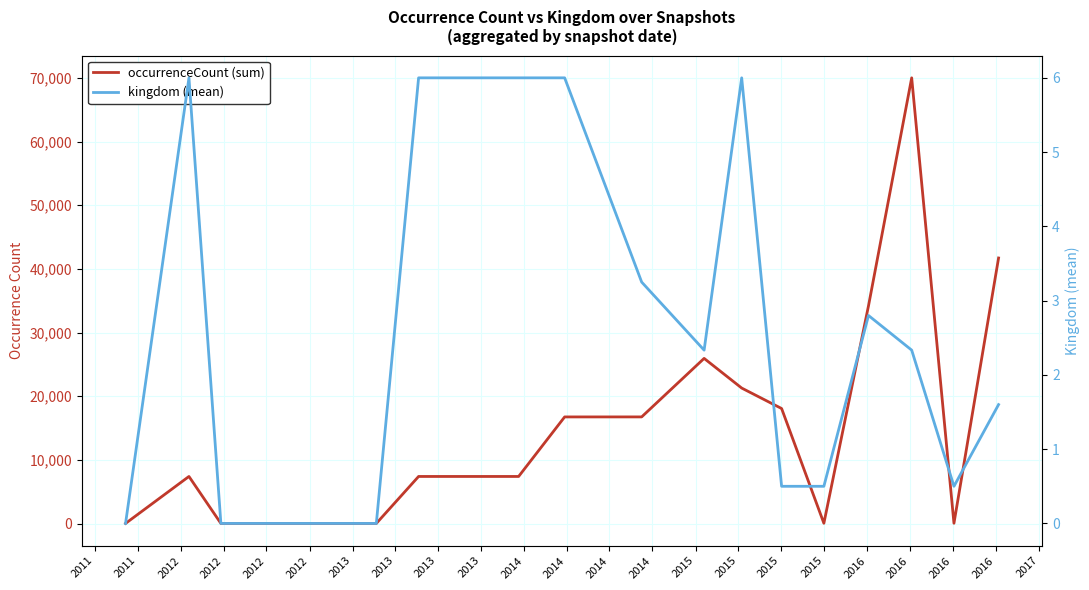

True or false: kingdom (mean) and occurrenceCount (sum) intersect in this chart.

False